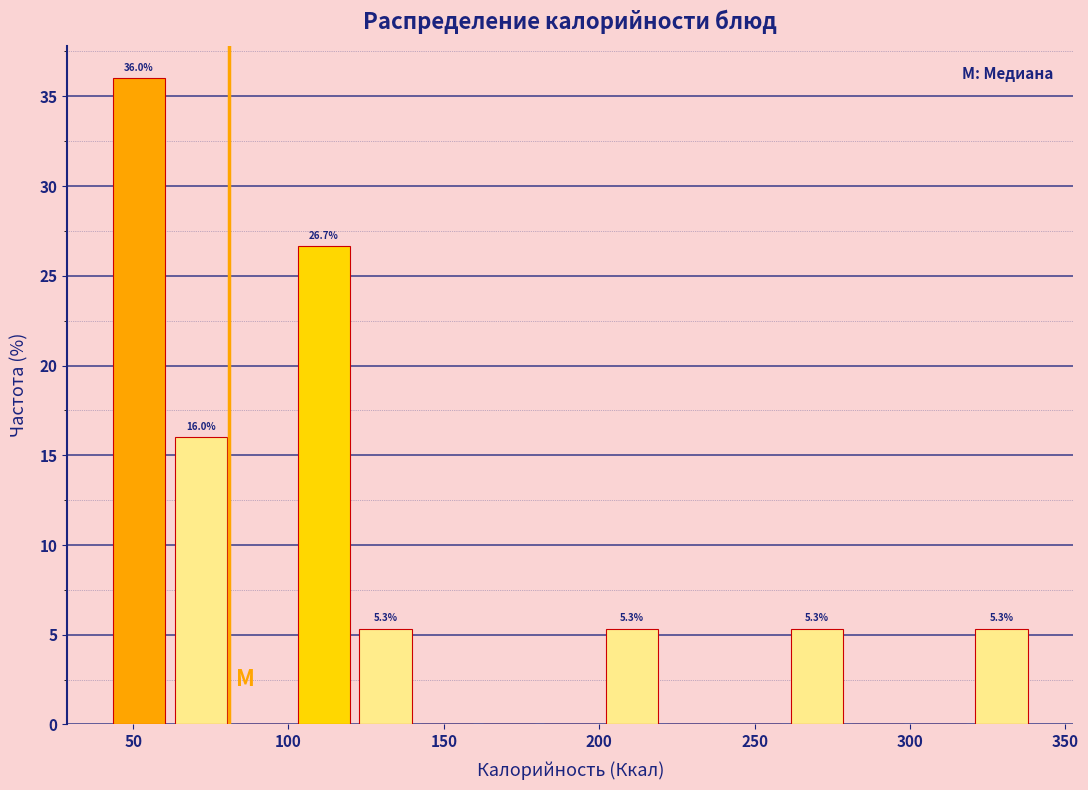

Read against the x-axis, roughly where is the centre of the tallest bar?

50